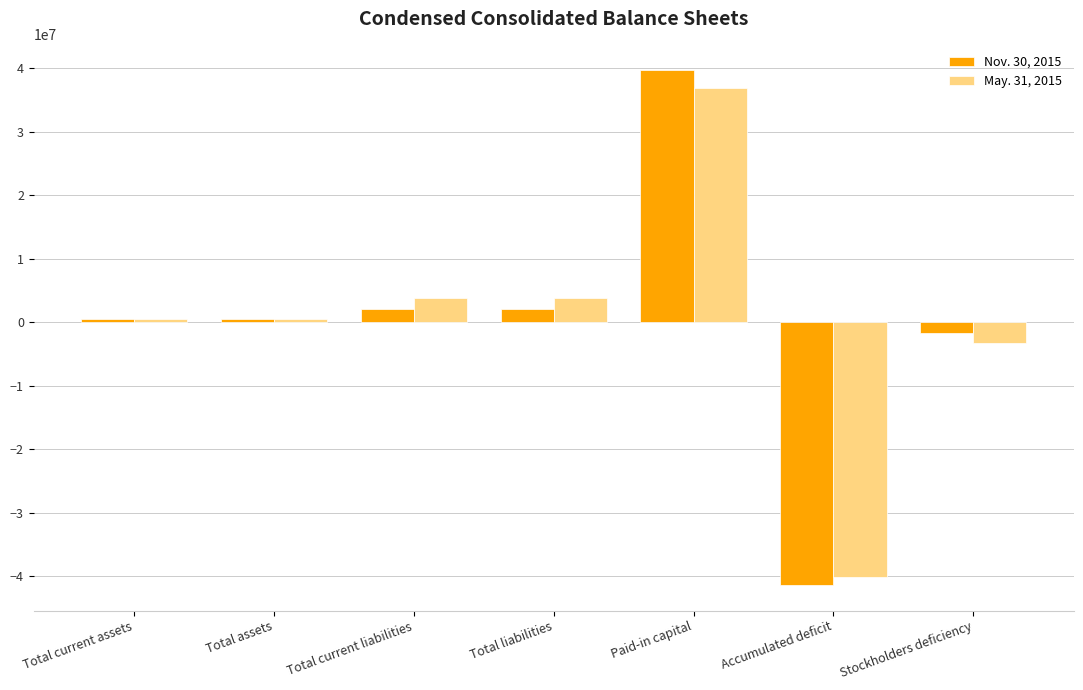

List the series in order of their overall mean, highest first.

May. 31, 2015, Nov. 30, 2015